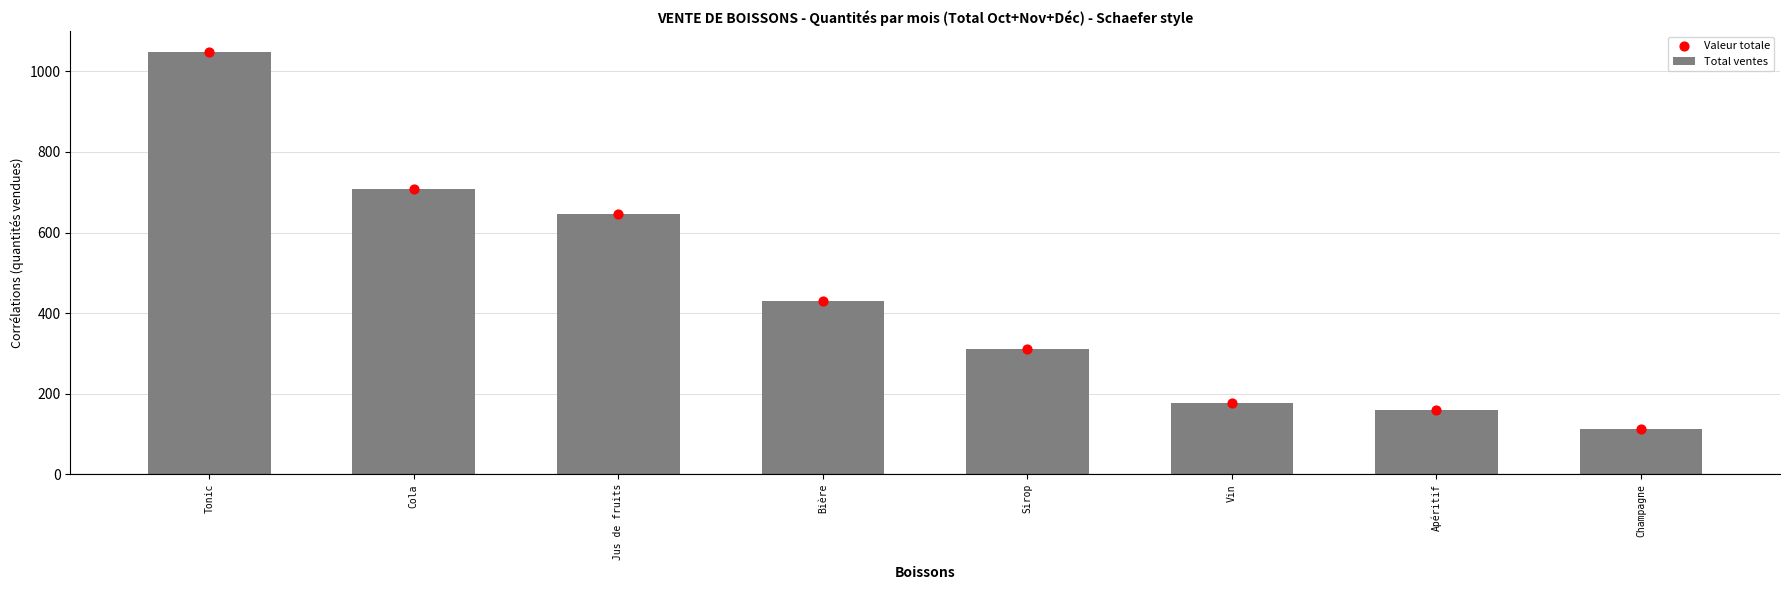

Which series has the largest Y range (max minus min)?

Total ventes